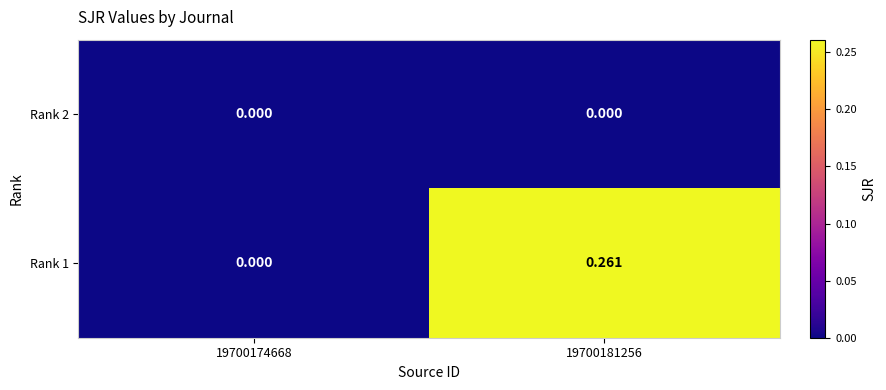

Is the value of Rank 2 at 19700181256 greater than the value of Rank 1 at 19700181256?

No